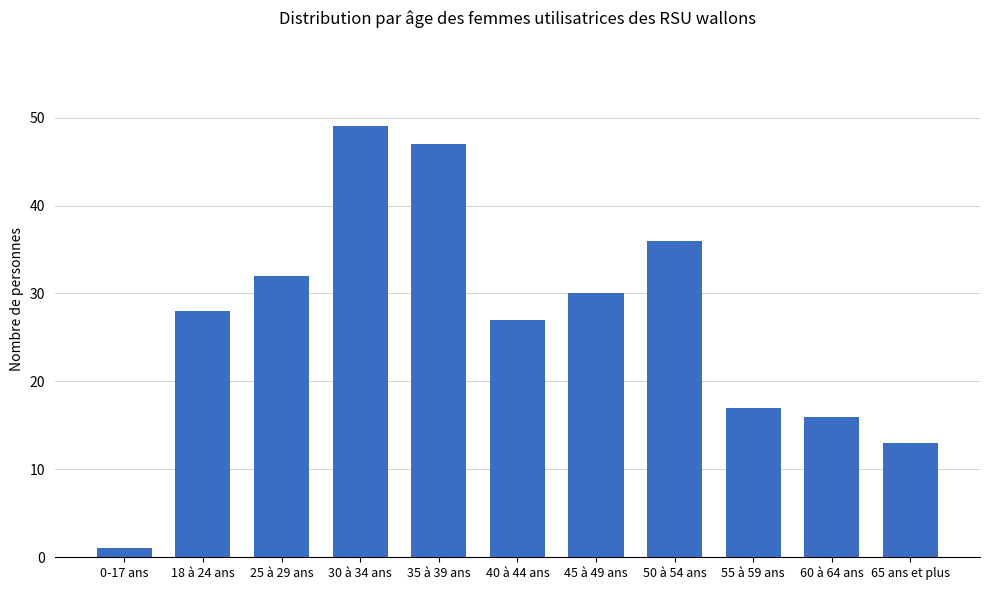

Rank the categories by value from highest to lowest.

30 à 34 ans, 35 à 39 ans, 50 à 54 ans, 25 à 29 ans, 45 à 49 ans, 18 à 24 ans, 40 à 44 ans, 55 à 59 ans, 60 à 64 ans, 65 ans et plus, 0-17 ans